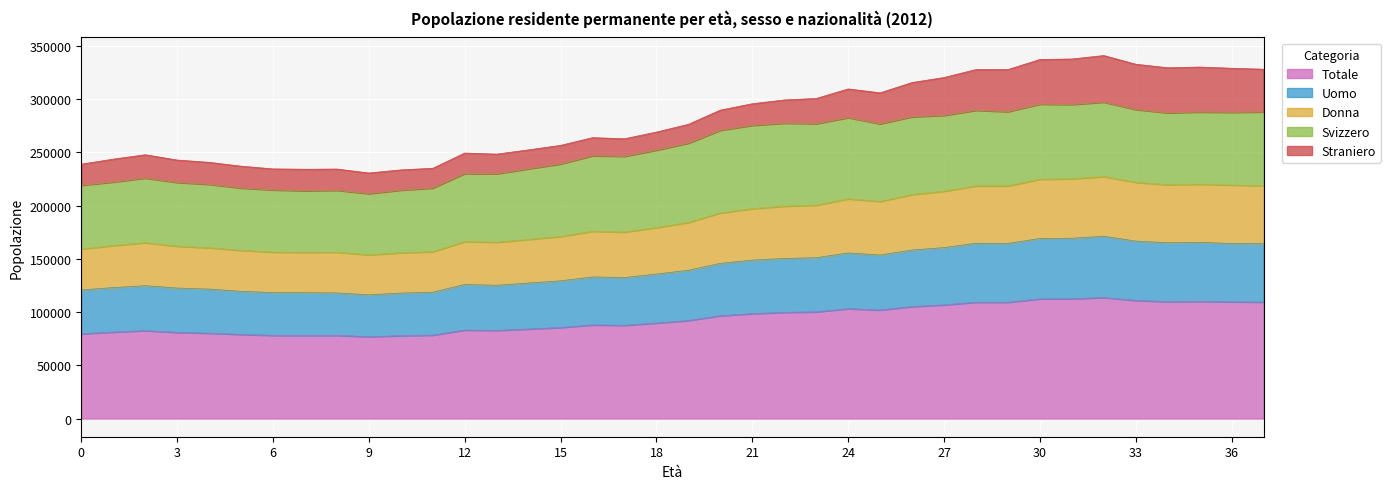

What is the value of the Uomo point at the 10th from the left?

116196